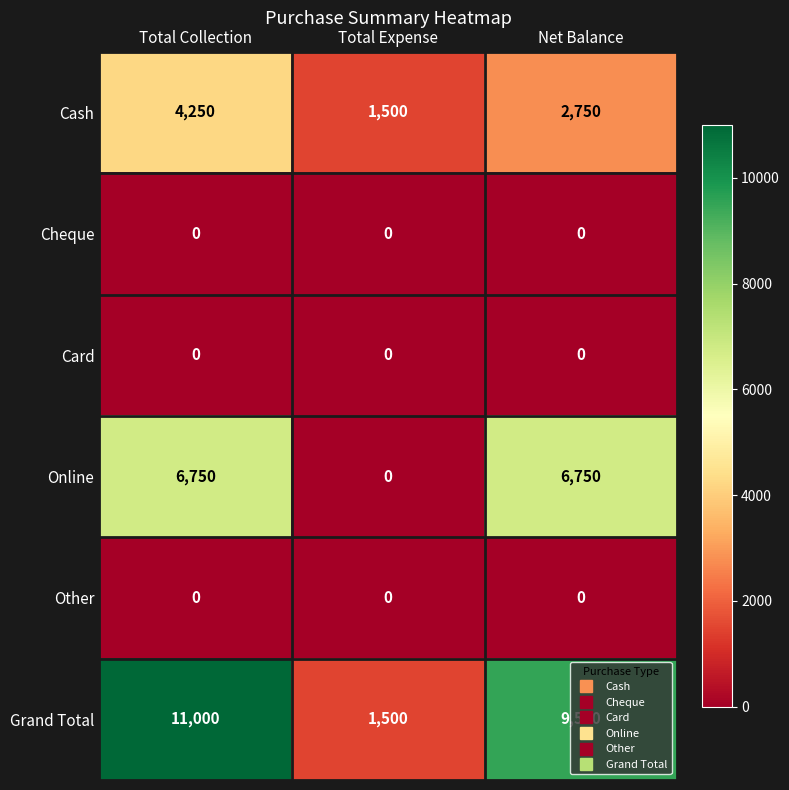

What is the difference between the highest and lowest values at Total Expense?

1500